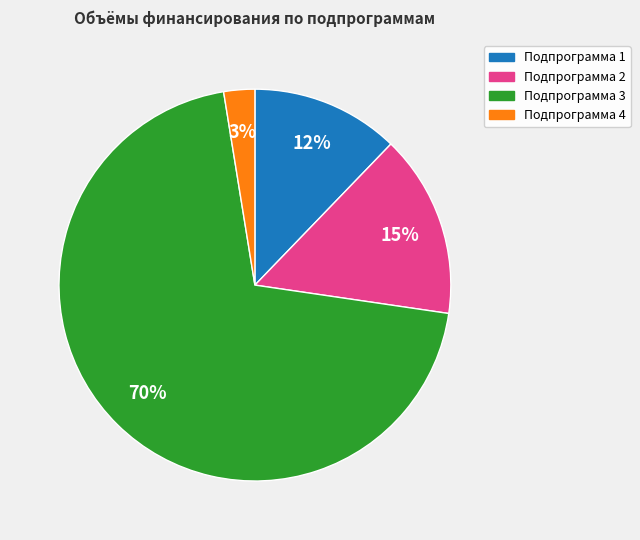

Between Подпрограмма 4 and Подпрограмма 2, which is larger?

Подпрограмма 2